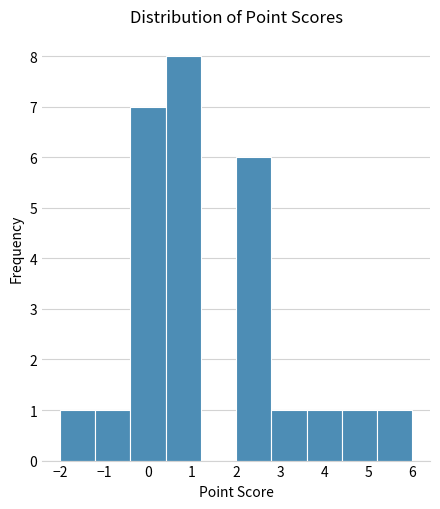

Reading left to right, transcribe this chart: for each bar, give the range it covers on the x-axis and its height. The values are not printed on the chart, so give them approximately, as read against the axis.

-2.0 to -1.2: 1
-1.2 to -0.4: 1
-0.4 to 0.4: 7
0.4 to 1.2: 8
1.2 to 2.0: 0
2.0 to 2.8: 6
2.8 to 3.6: 1
3.6 to 4.4: 1
4.4 to 5.2: 1
5.2 to 6.0: 1